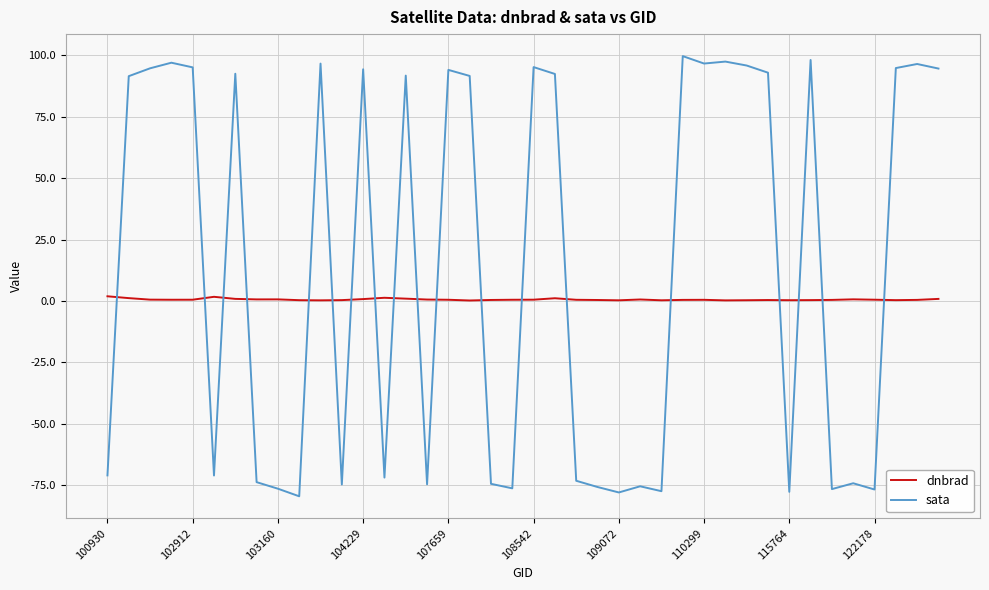

Rank the series by their maximum value, from highest to lowest.

sata, dnbrad